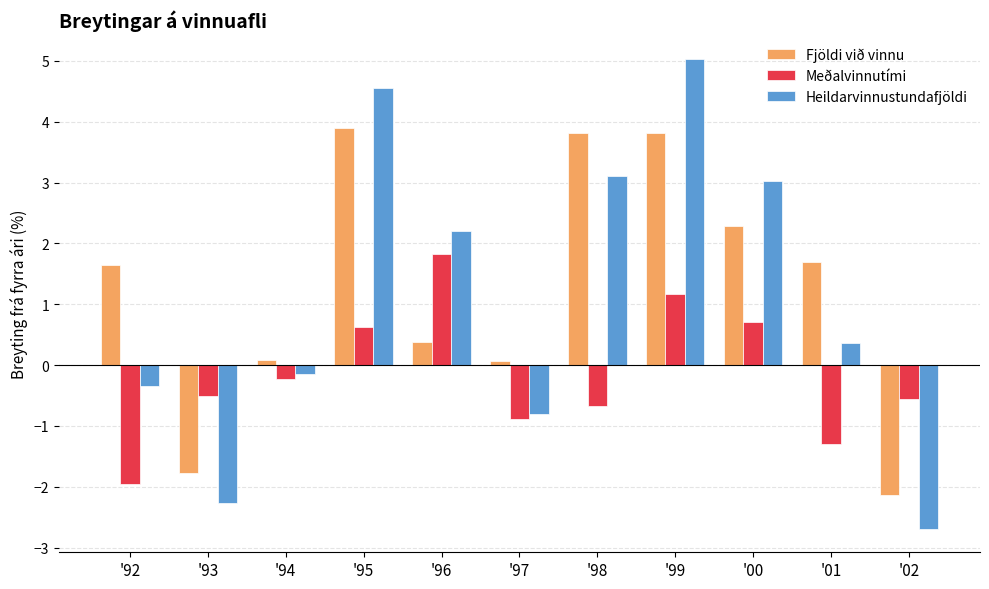

True or false: Fjöldi við vinnu has a value of 0.1 at '97.

True